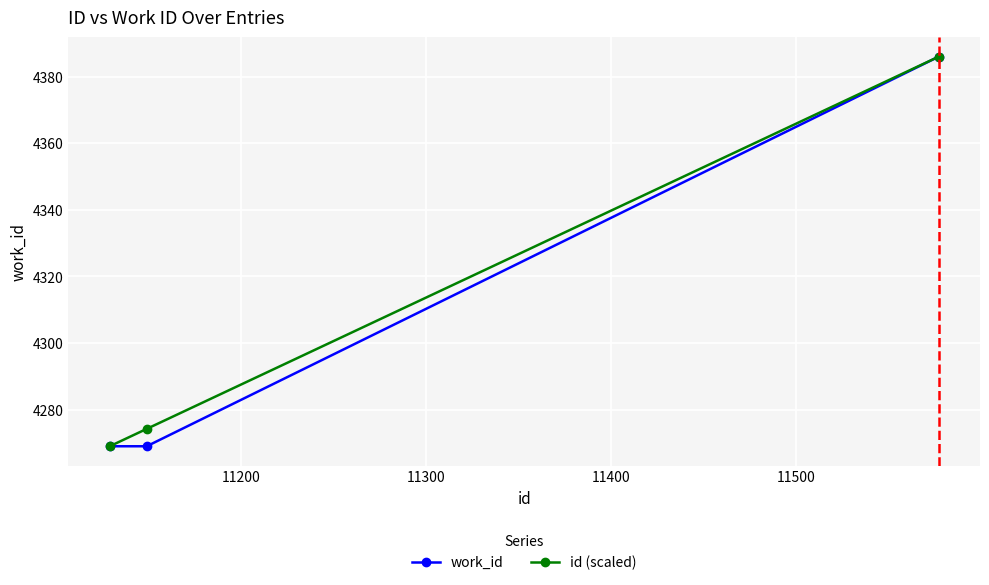

What is the maximum value for work_id?

4386.0